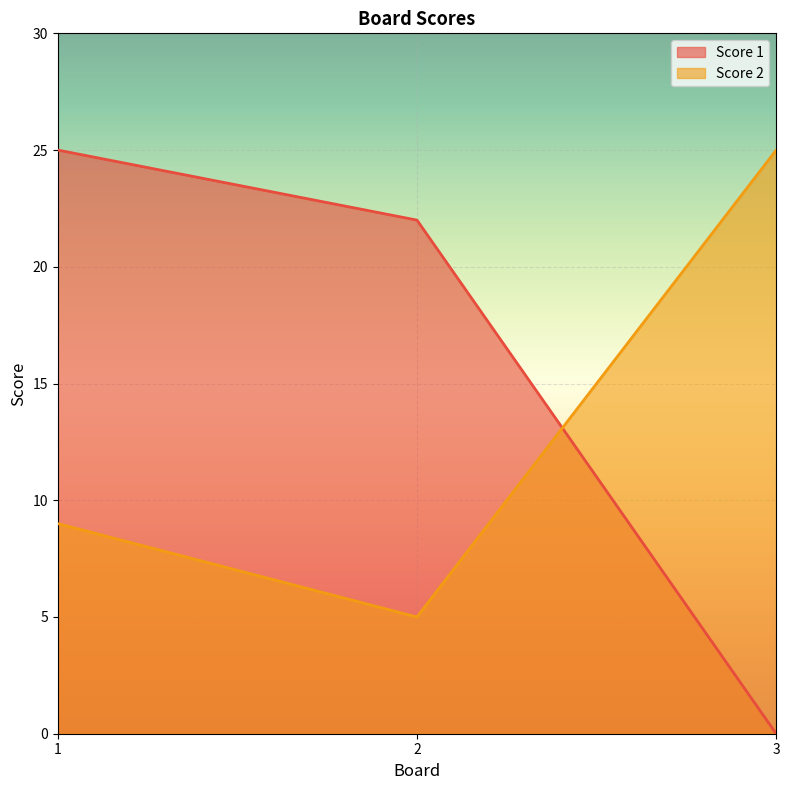

Which category has the highest value across all series?

1